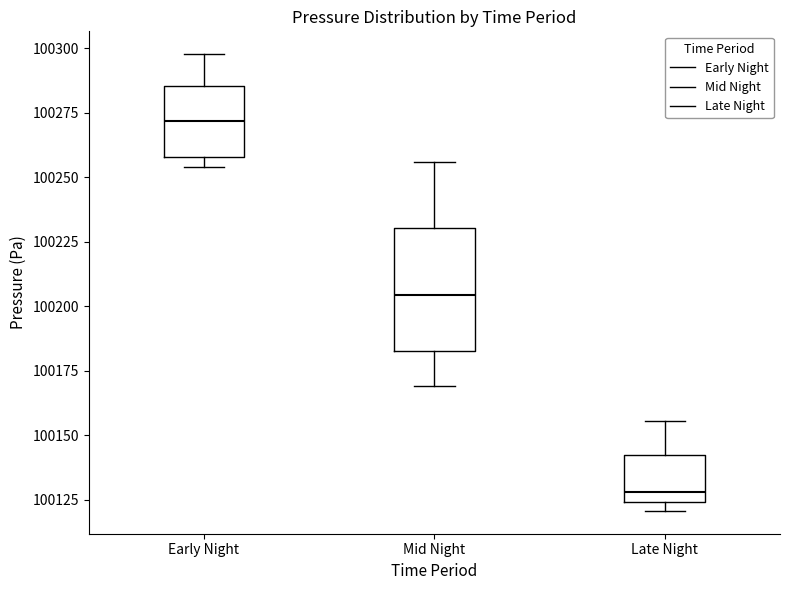

Which box is the tallest, from its lower edge to its upper edge?

Mid Night